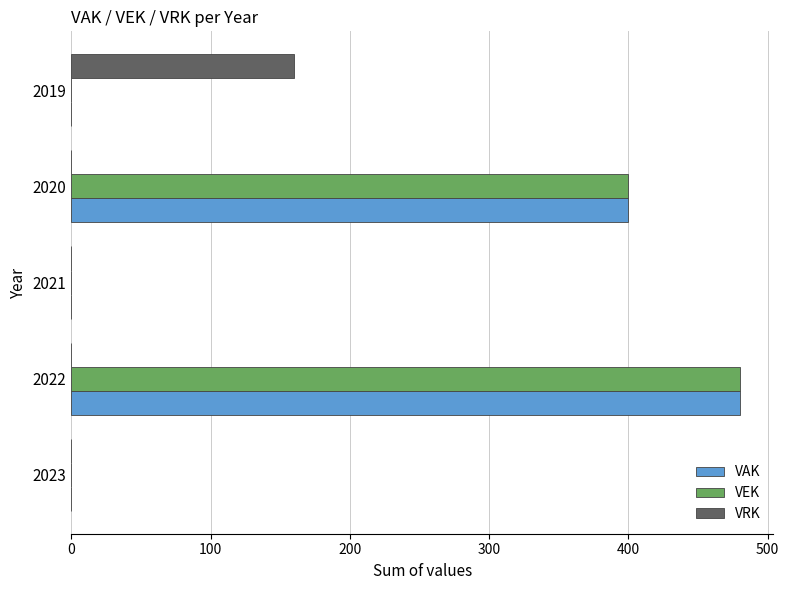

Which category has the highest value across all series?

2022